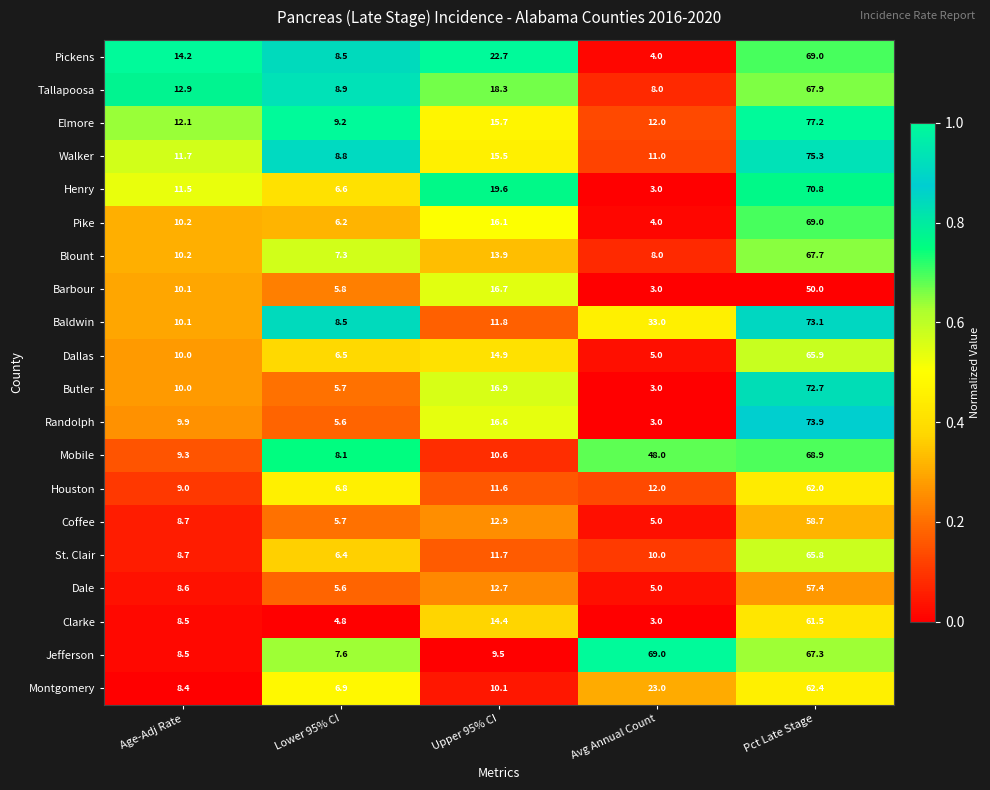

Which category has the lowest value across all series?

Avg Annual Count